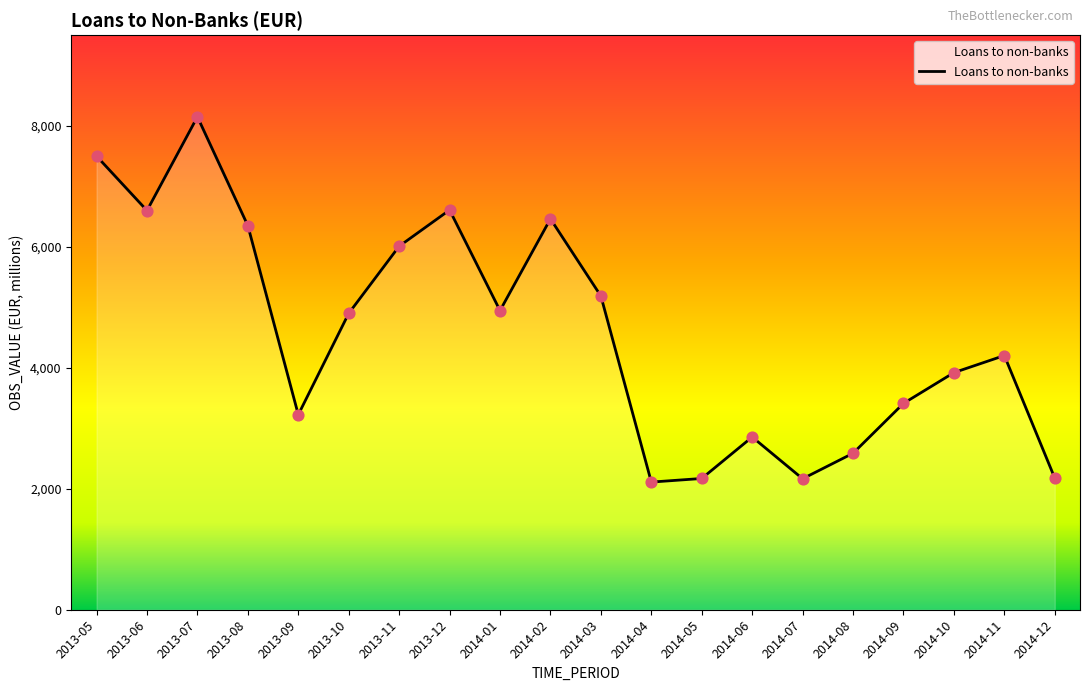

What is the change in value from 2013-11 to 2014-11?

-1807.1